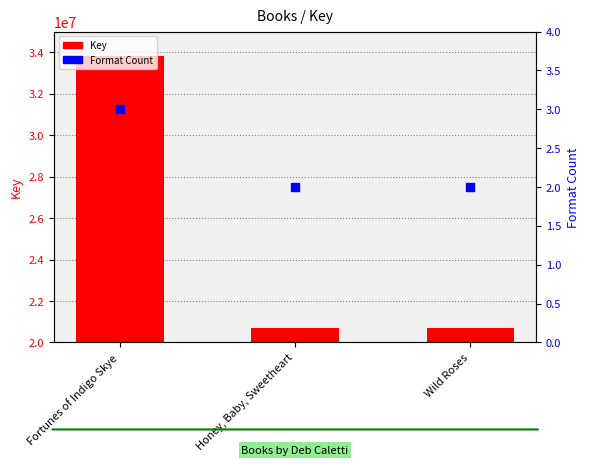

What are all the series names shown in the legend?

Key, Format Count